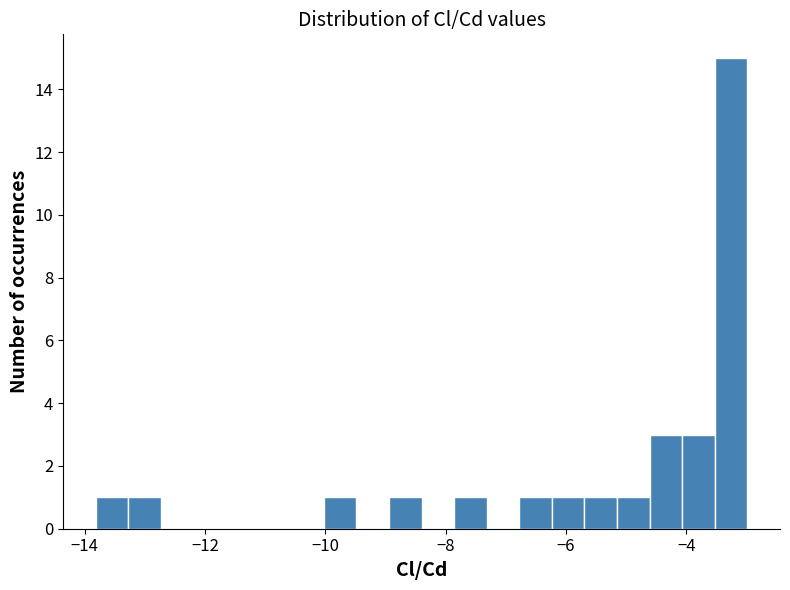

Around what value on the x-axis is the tallest bar? Give the approximate position of its centre, as read against the axis.

-3.2